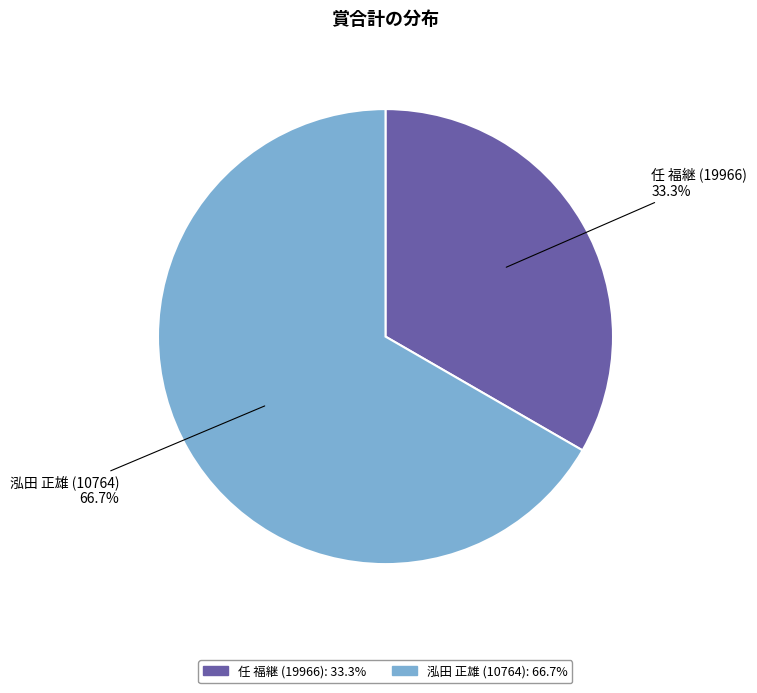

Does any single category account for the majority?

Yes